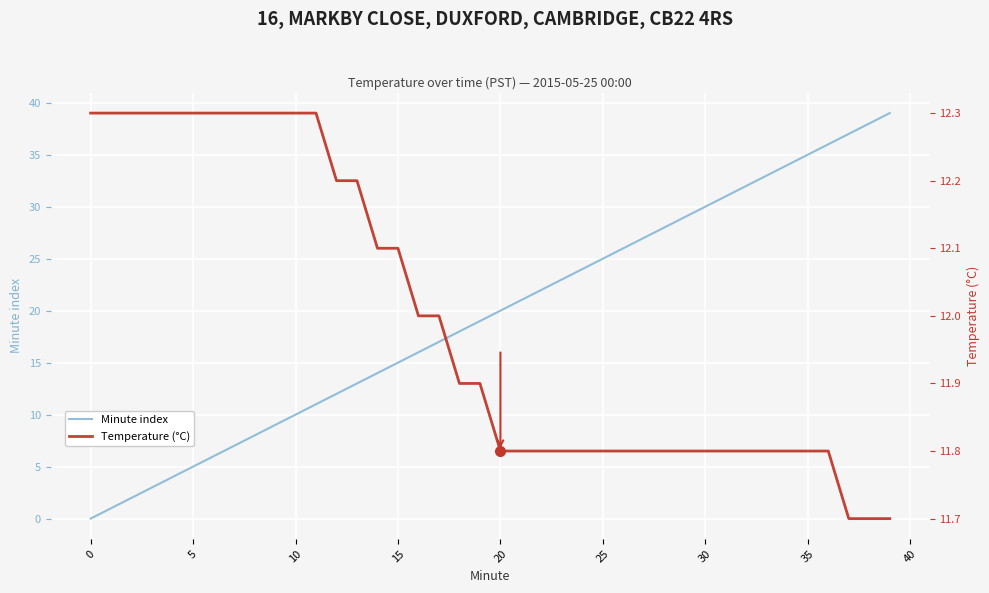

Rank the series by their average value, from highest to lowest.

Minute index, Temperature (°C)